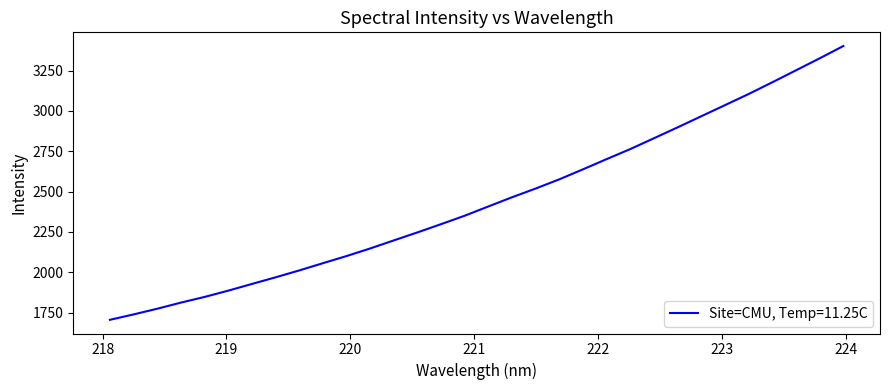

What is the maximum value shown in the chart?

3402.4